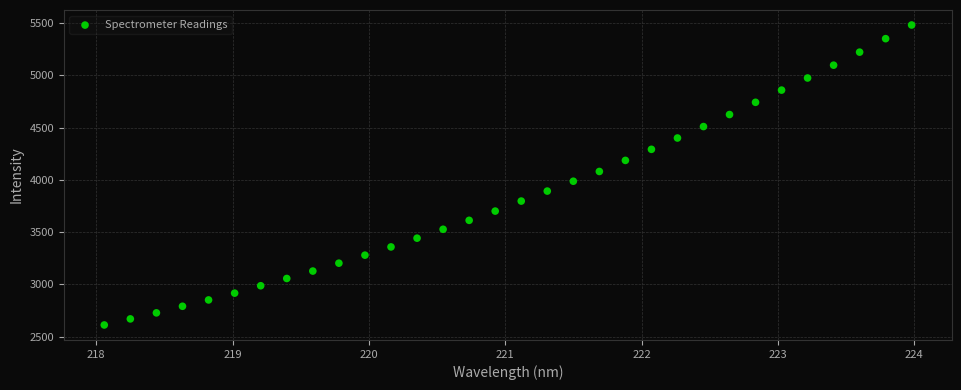

What is the range of Y values (max minus min)?

2869.7